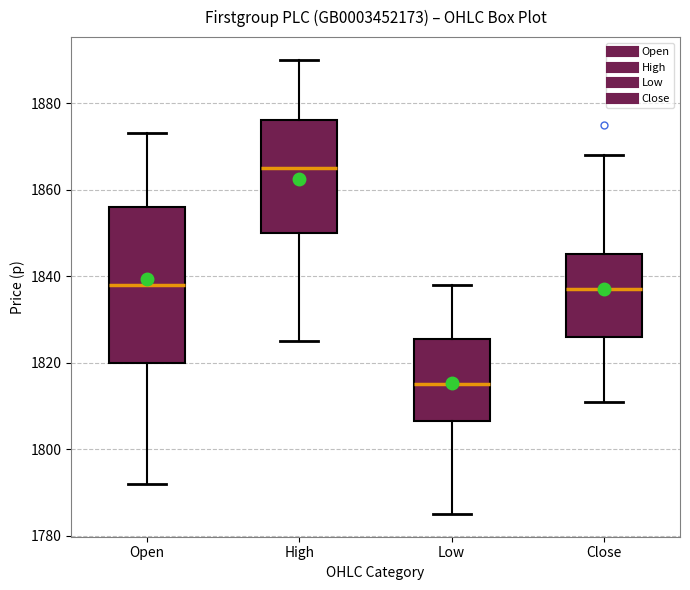

Where does the lower whisker of the box for Open end on the y-axis? The values are not printed on the chart, so give them approximately, as read against the axis.

1792